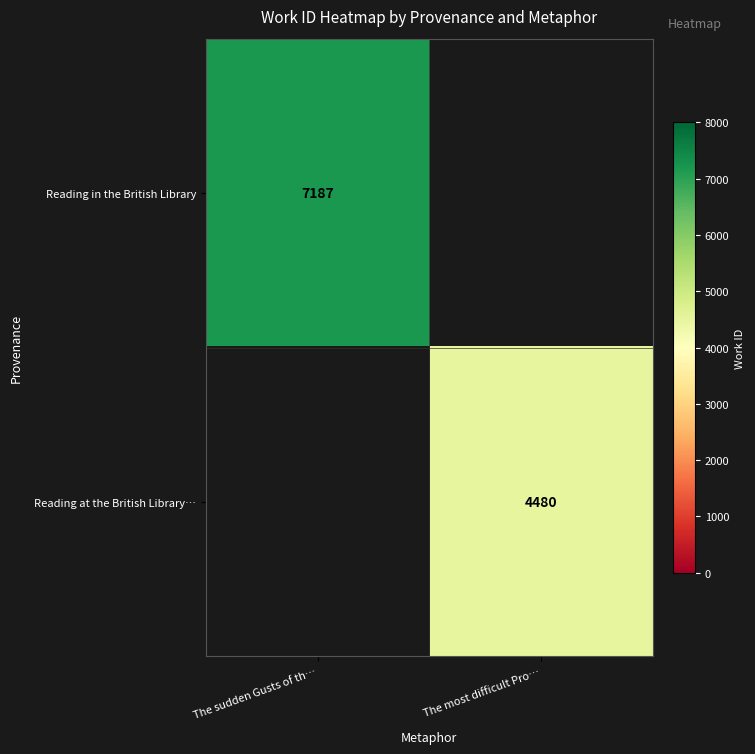

How many data points does each series have?

2